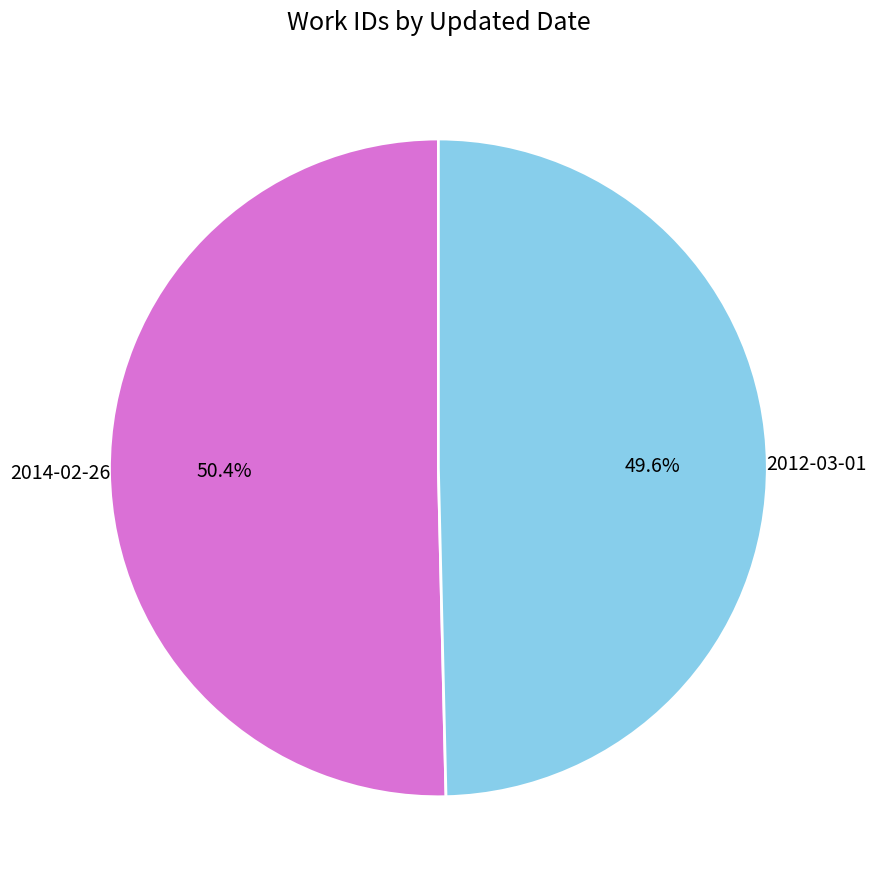

To the nearest percent, what is the combined percentage of 2012-03-01 and 2014-02-26?

100%